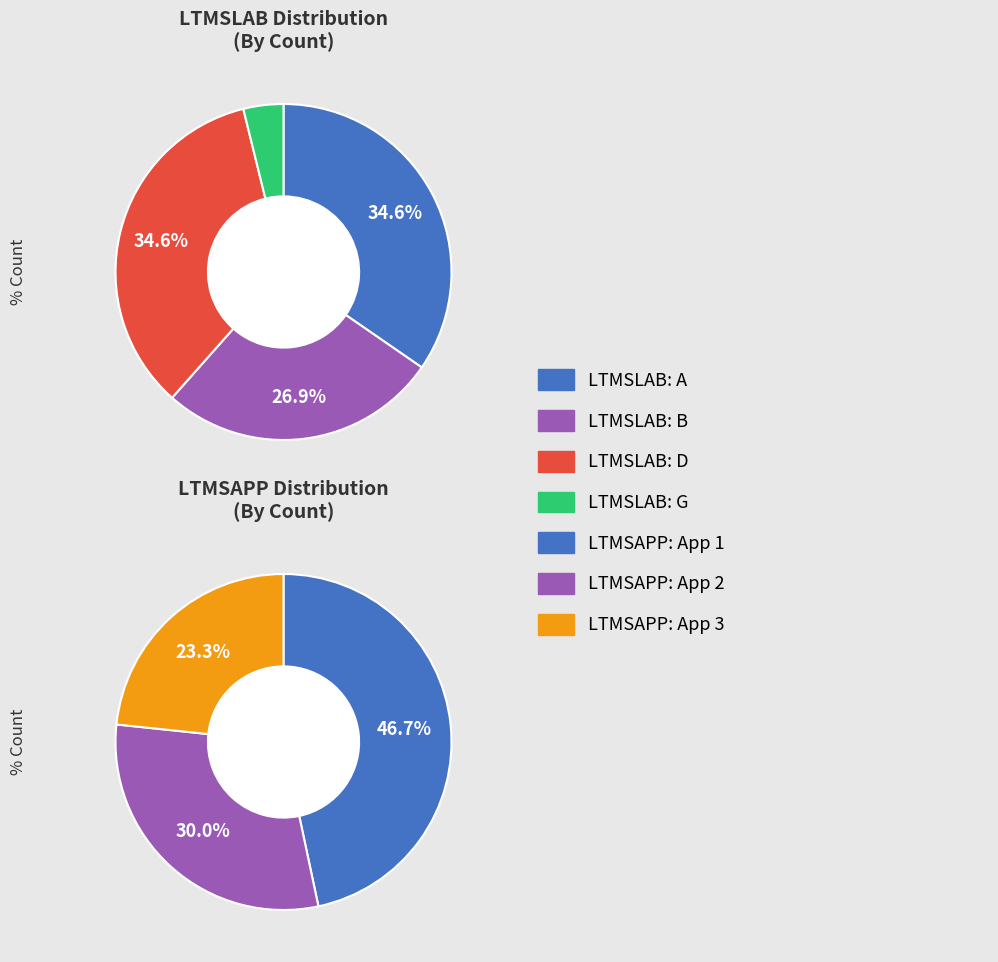

Does G represent more than half of the total?

No